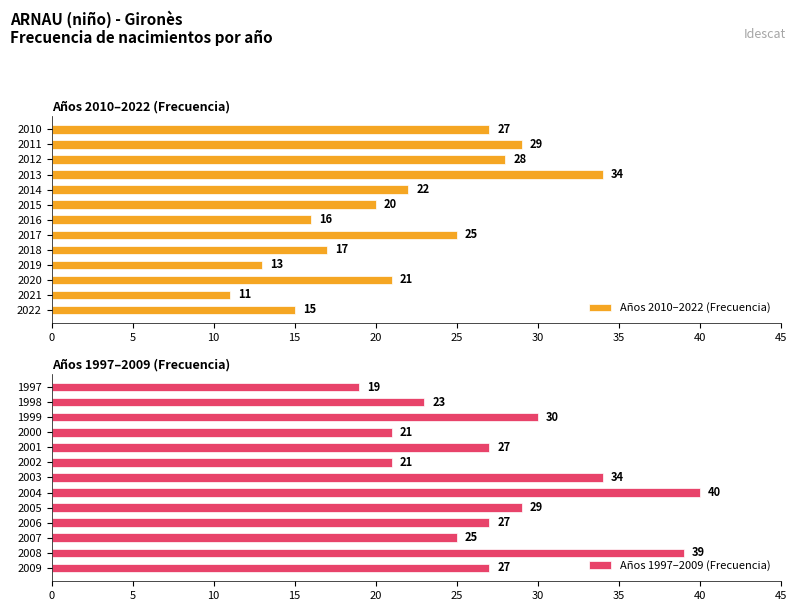

The value of Años 1997–2009 (Frecuencia) at 2000 is 21. True or false?

True